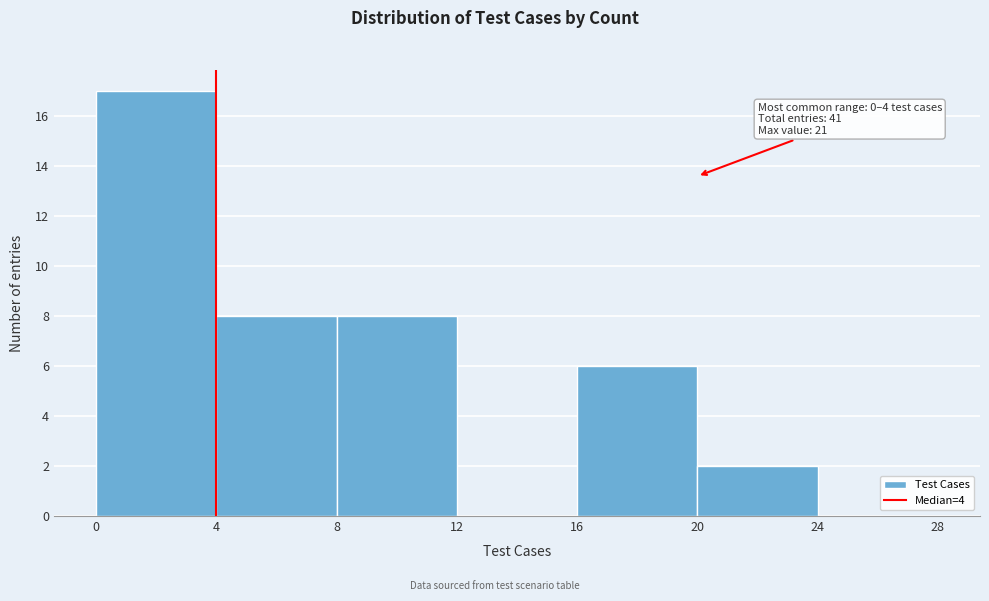

Over which range of the x-axis is the bar tallest?

0 to 4